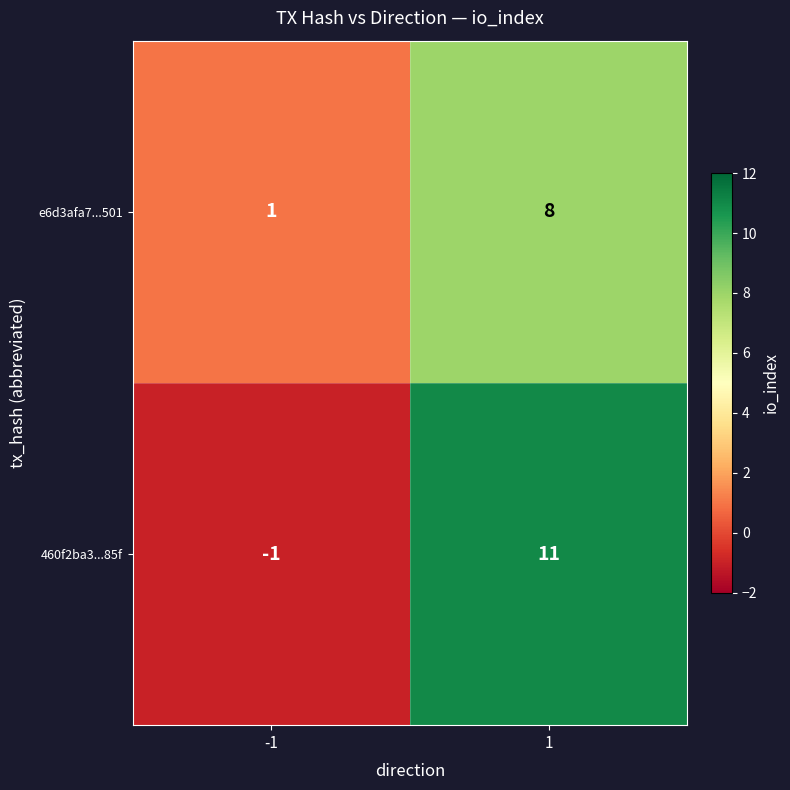

List the series in order of their peak value, lowest first.

e6d3afa7...501, 460f2ba3...85f